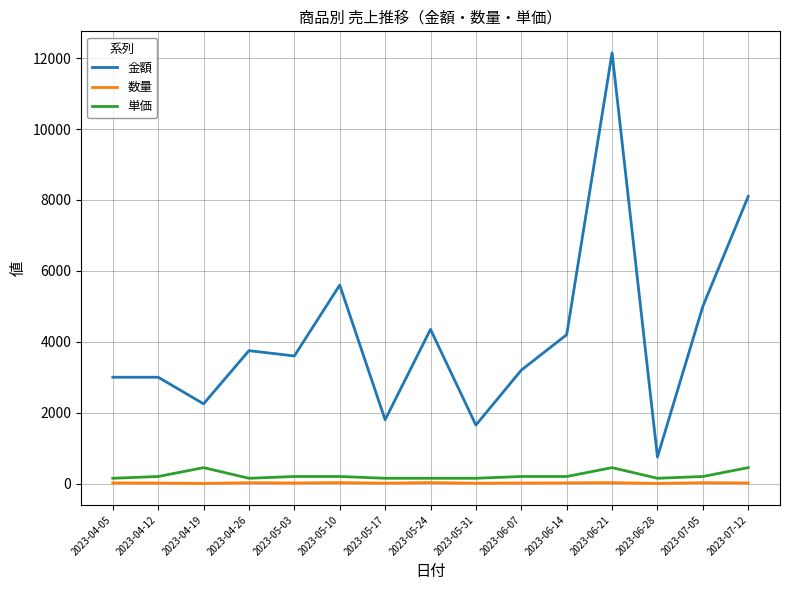

What is the maximum value shown in the chart?

12150